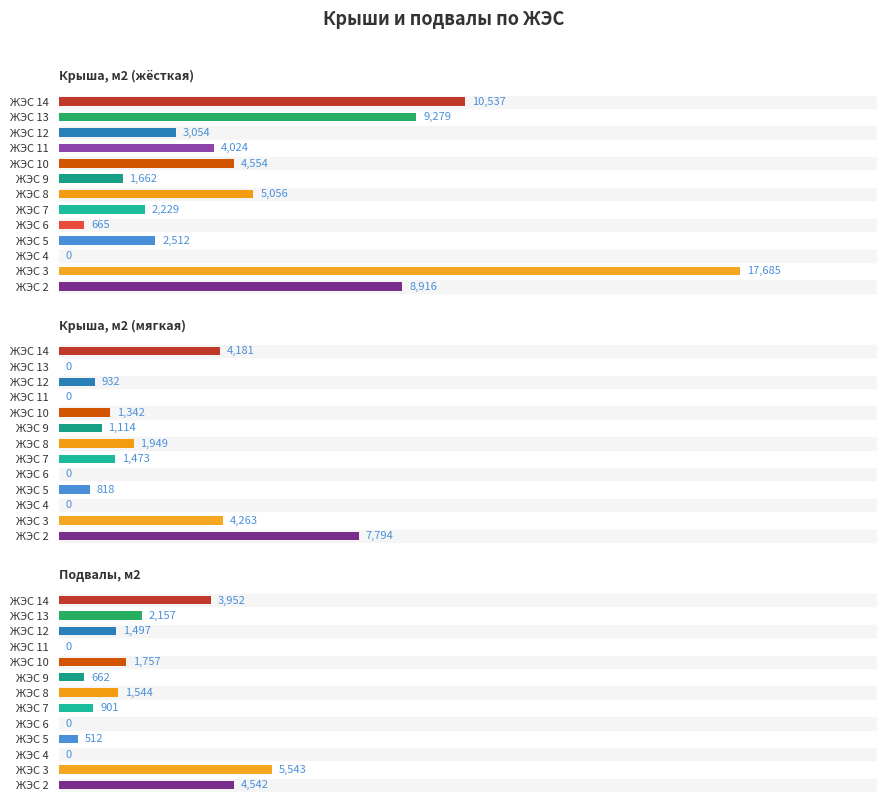

What is the value of the Подвалы, м2 bar at the 1st from the left?

4542